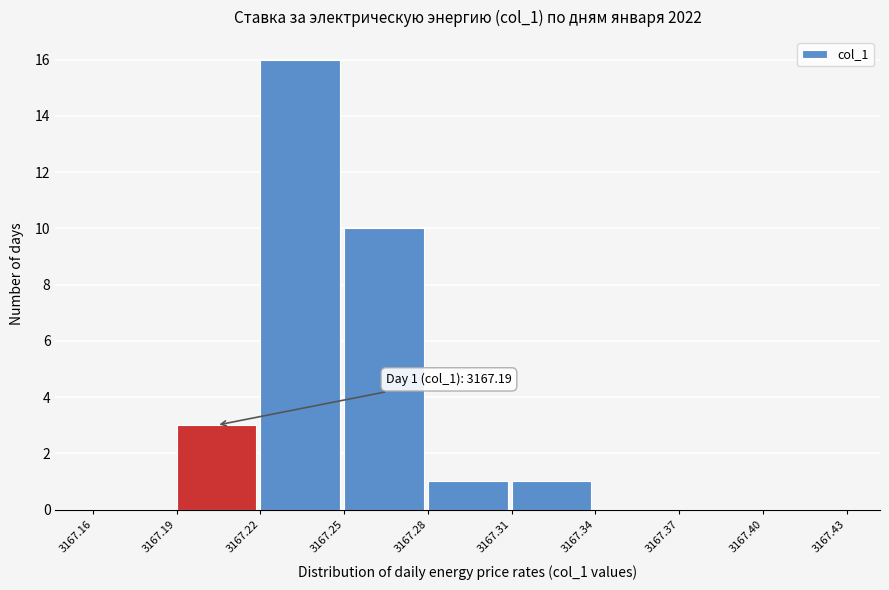

Over which range of the x-axis is the bar tallest?

3167.22 to 3167.25